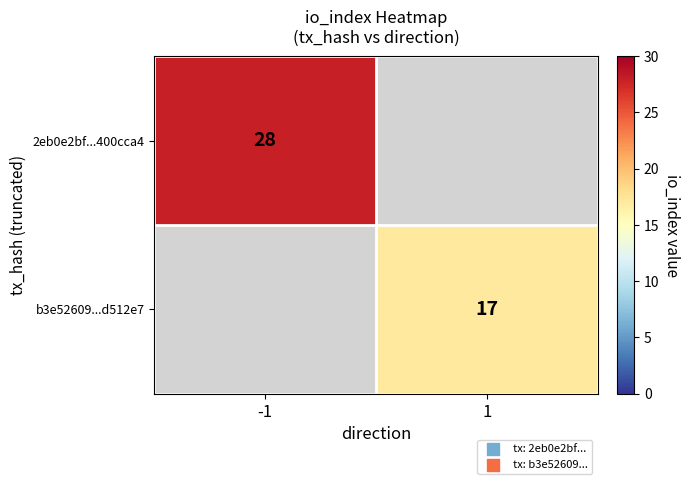

The value of b3e52609...d512e7 at 1 is 17. True or false?

True